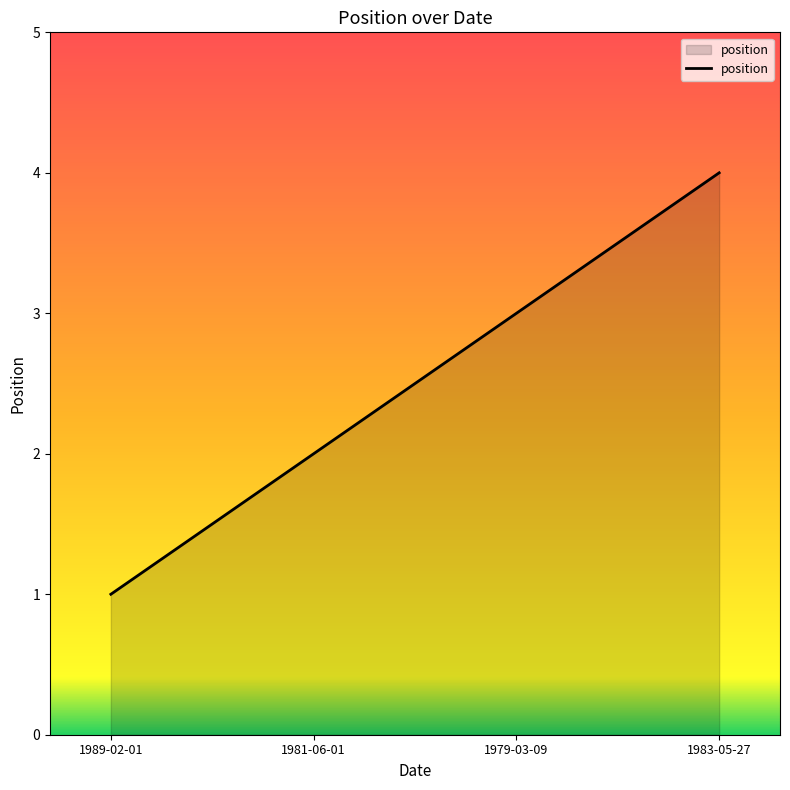

Which label corresponds to the largest value in the chart?

1983-05-27